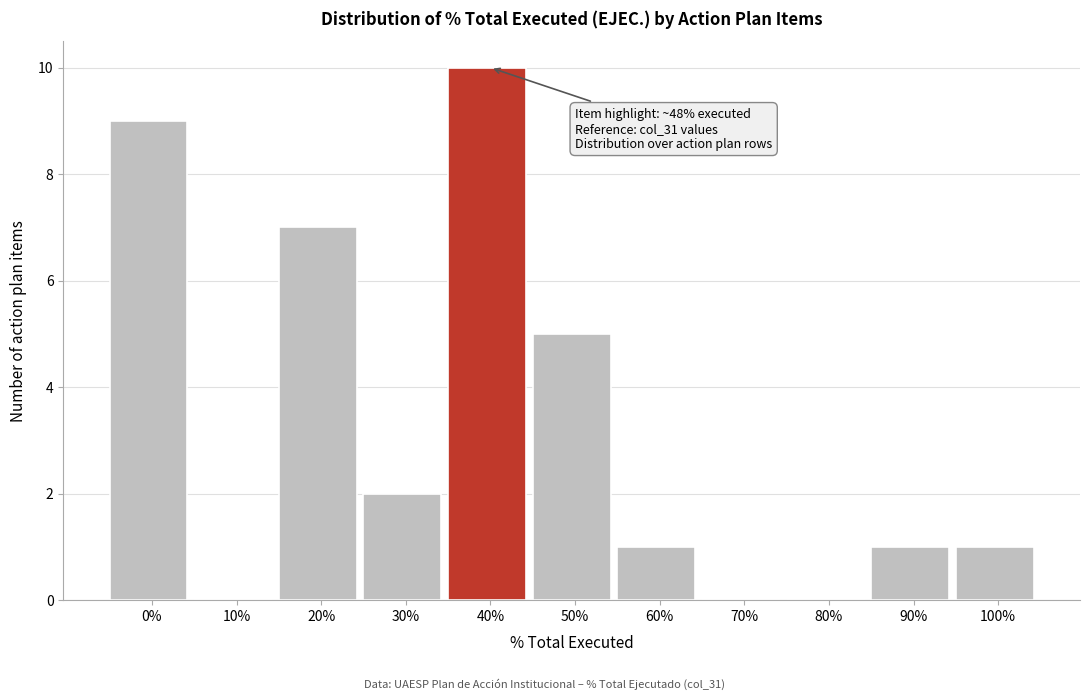

Reading left to right, what are all the values shown in this chart?

0%=9	10%=0	20%=7	30%=2	40%=10	50%=5	60%=1	70%=0	80%=0	90%=1	100%=1